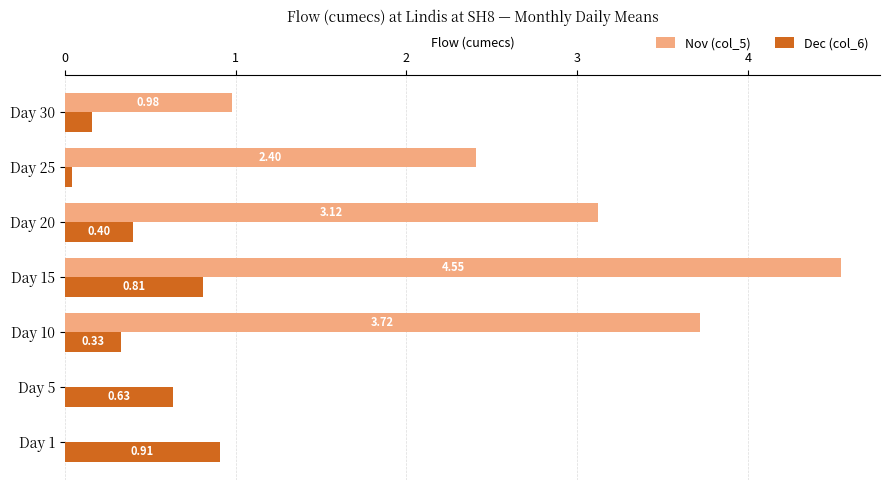

At which category is the sum across all series the highest?

Day 15